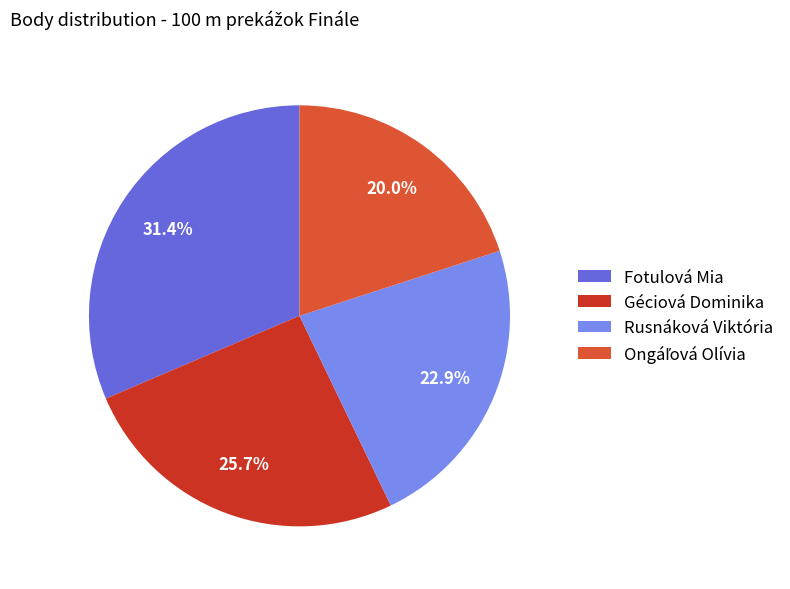

Which slice is the largest?

Fotulová Mia